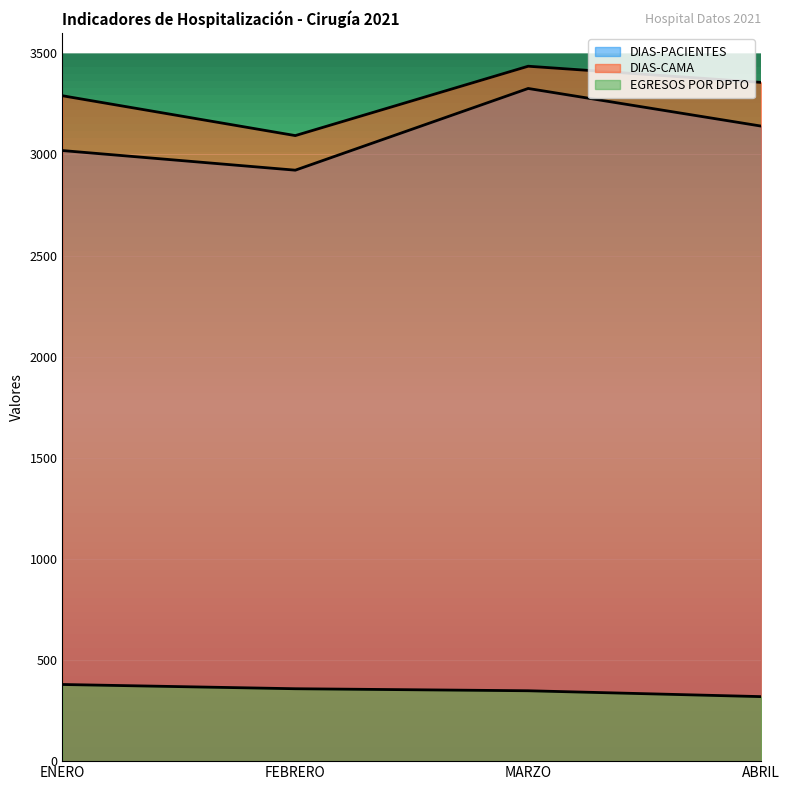

Which category has the lowest value in the DIAS-PACIENTES series?

FEBRERO